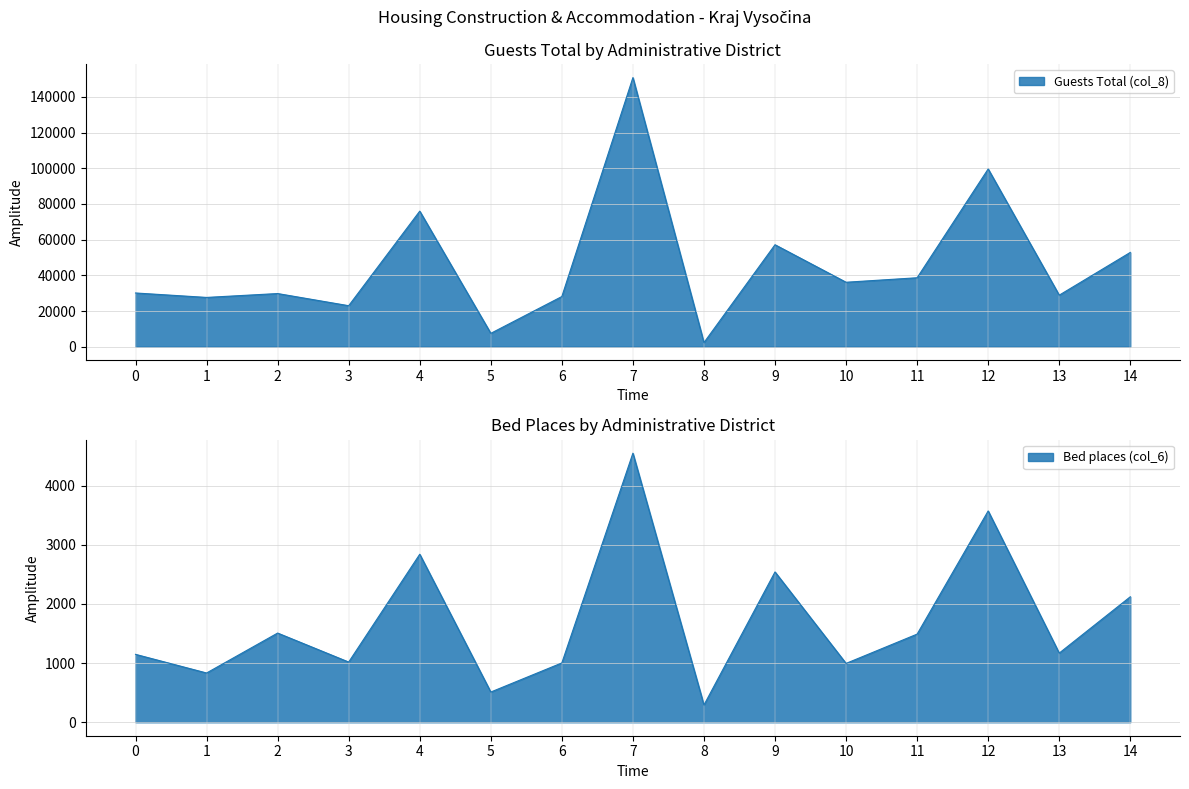

How many data points in Guests Total (col_8) are less than 30106?

7